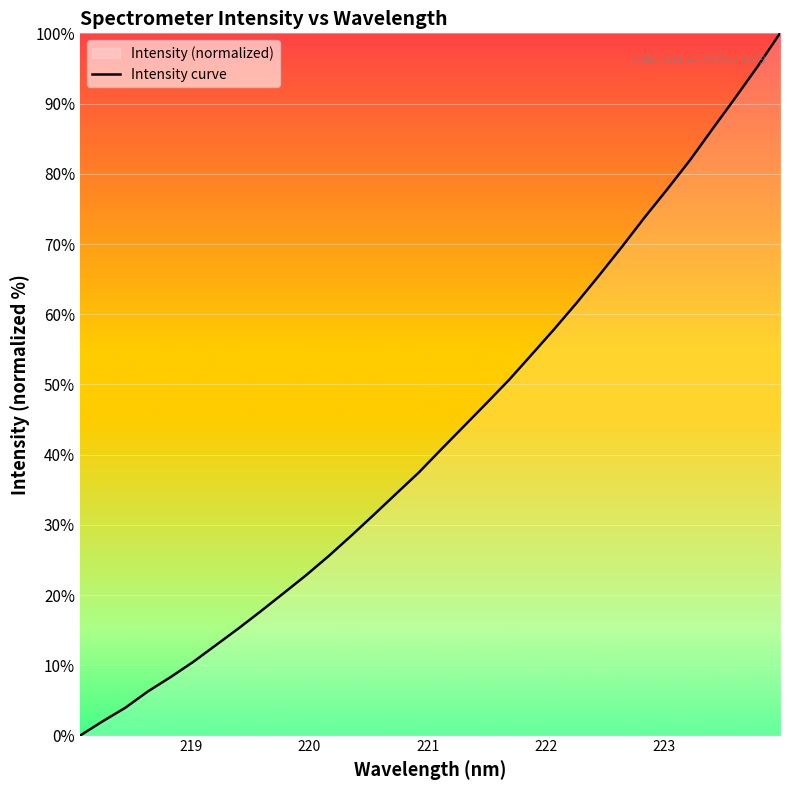

What is the difference between the maximum and minimum values?

100.0